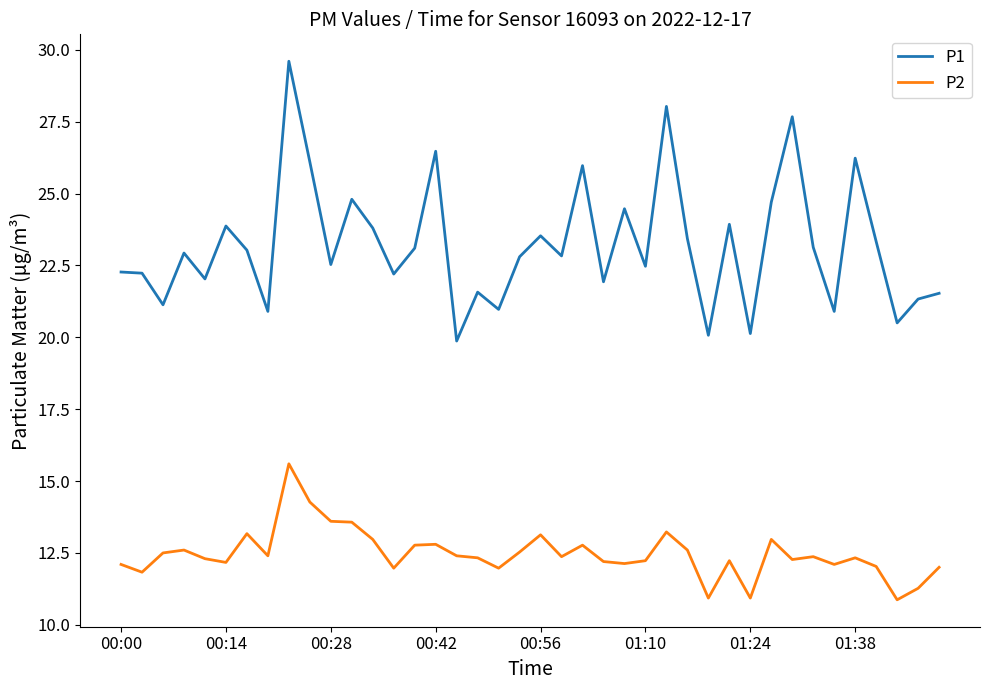

Which series has the largest total across all categories?

P1